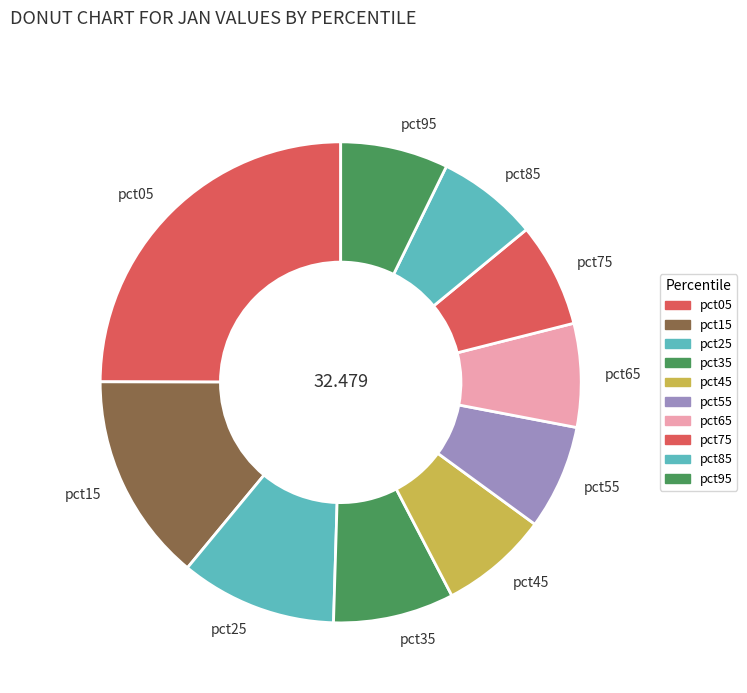

Is there any slice that represents more than half of the pie?

No